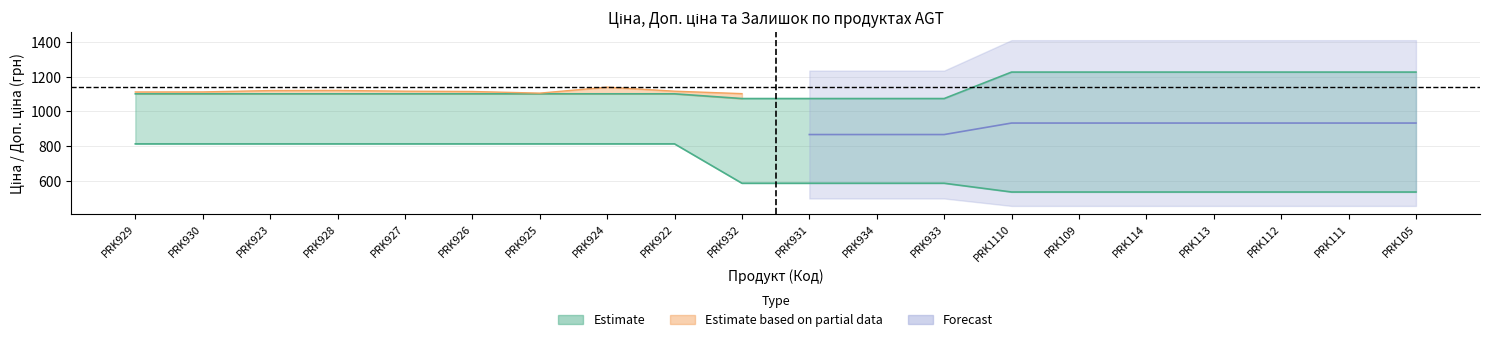

What is the label of the 3rd point from the left?

PRK923